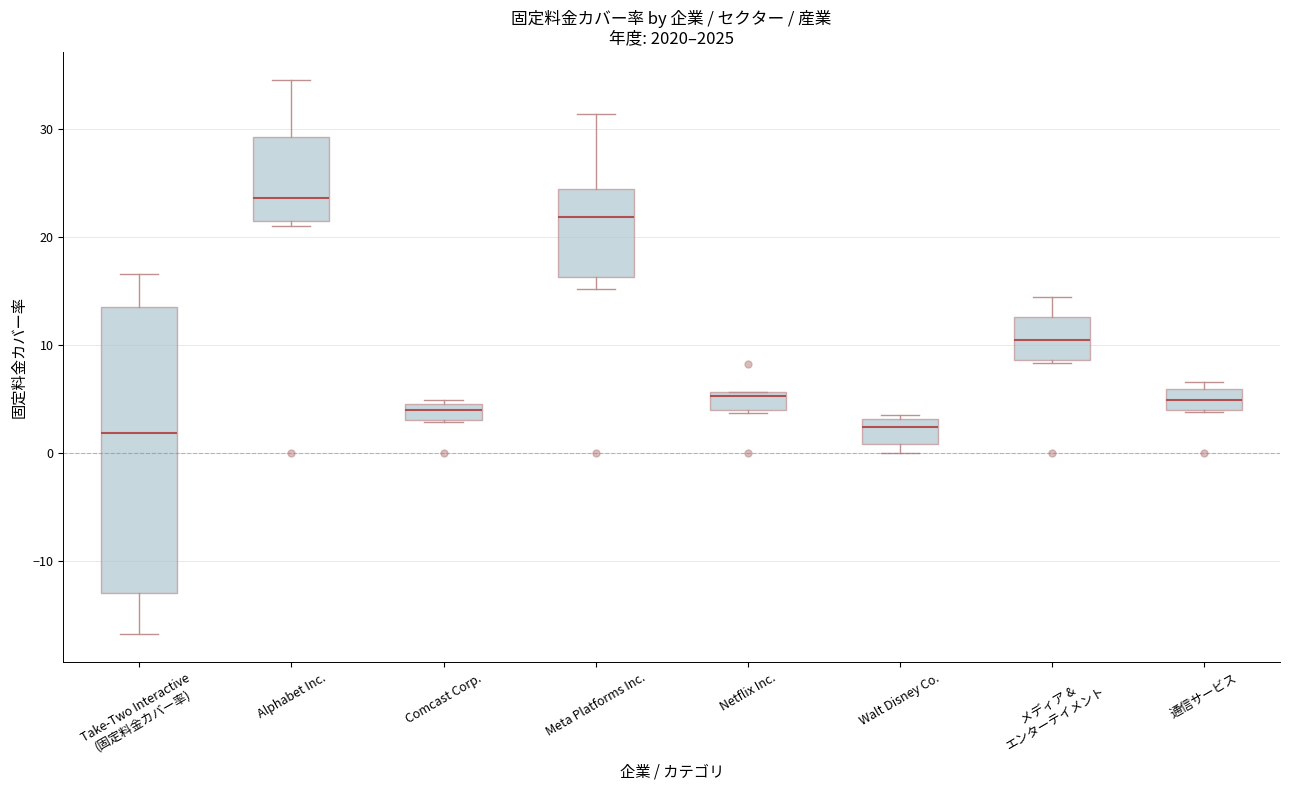

Reading left to right, transcribe this box plot: for each box, give where its median line is, the range the box spans, and where its two whiskers end, as read against the y-axis. The values are not printed on the chart, so give them approximately, as read against the axis.

Take-Two Interactive (固定料金カバー率): median 2, box -13 to 14, whiskers -17 to 17
Alphabet Inc.: median 24, box 21 to 29, whiskers 21 (just below the box's lower edge) to 35
Comcast Corp.: median 4 (just below the box's upper edge), box 3 to 4, whiskers 3 to 5
Meta Platforms Inc.: median 22, box 16 to 24, whiskers 15 to 31
Netflix Inc.: median 5, box 4 to 6, whiskers 4 (just below the box's lower edge) to 6
Walt Disney Co.: median 2, box 1 to 3, whiskers 0 to 4
メディア & エンターテイメント: median 10, box 9 to 13, whiskers 8 to 14
通信サービス: median 5, box 4 to 6, whiskers 4 to 7